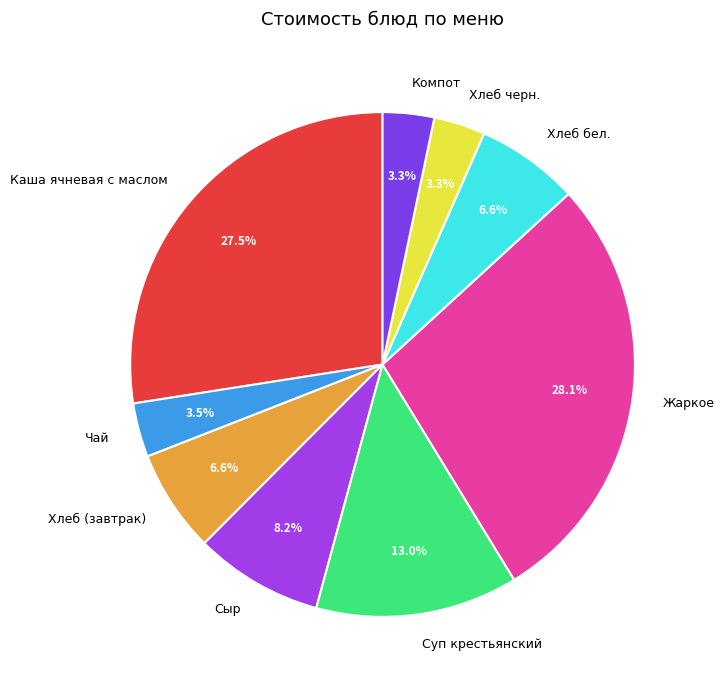

How many segments does this pie chart have?

9